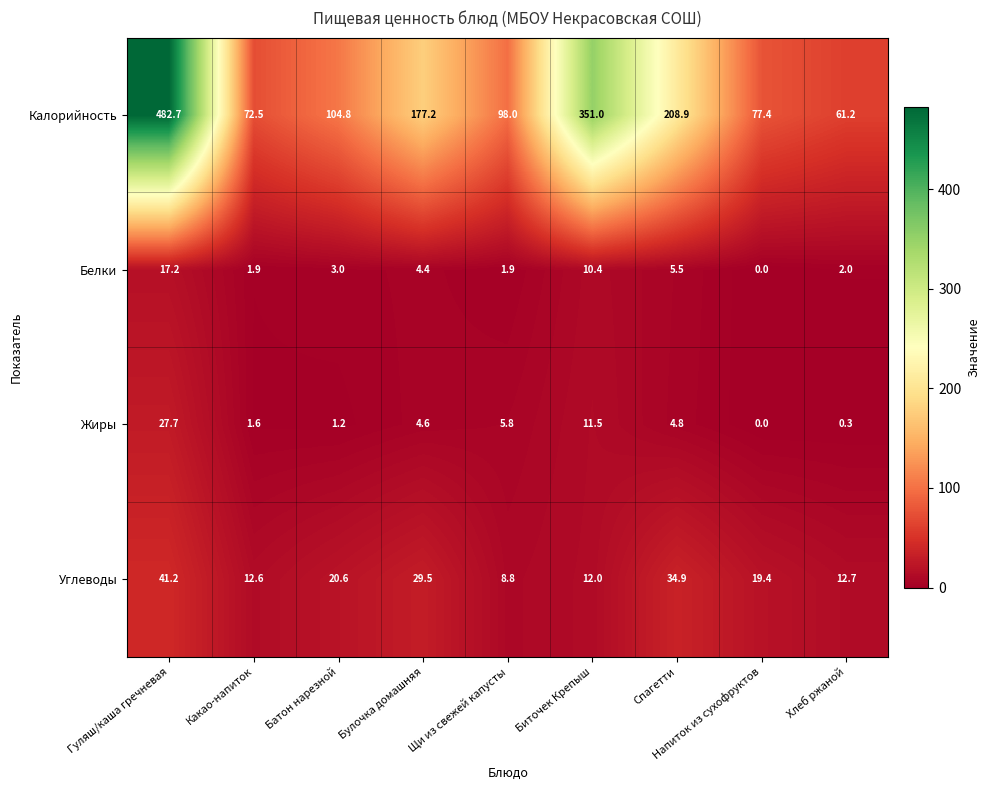

At which category is the sum across all series the highest?

Гуляш/каша гречневая